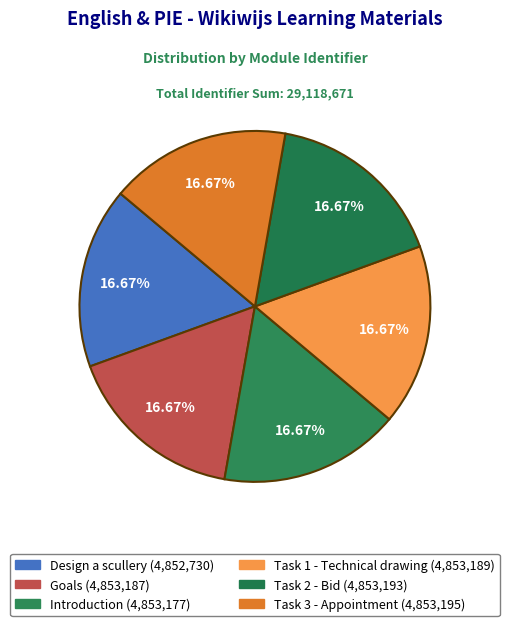

What is the change in value from Introduction to Task 3 - Appointment?

+18